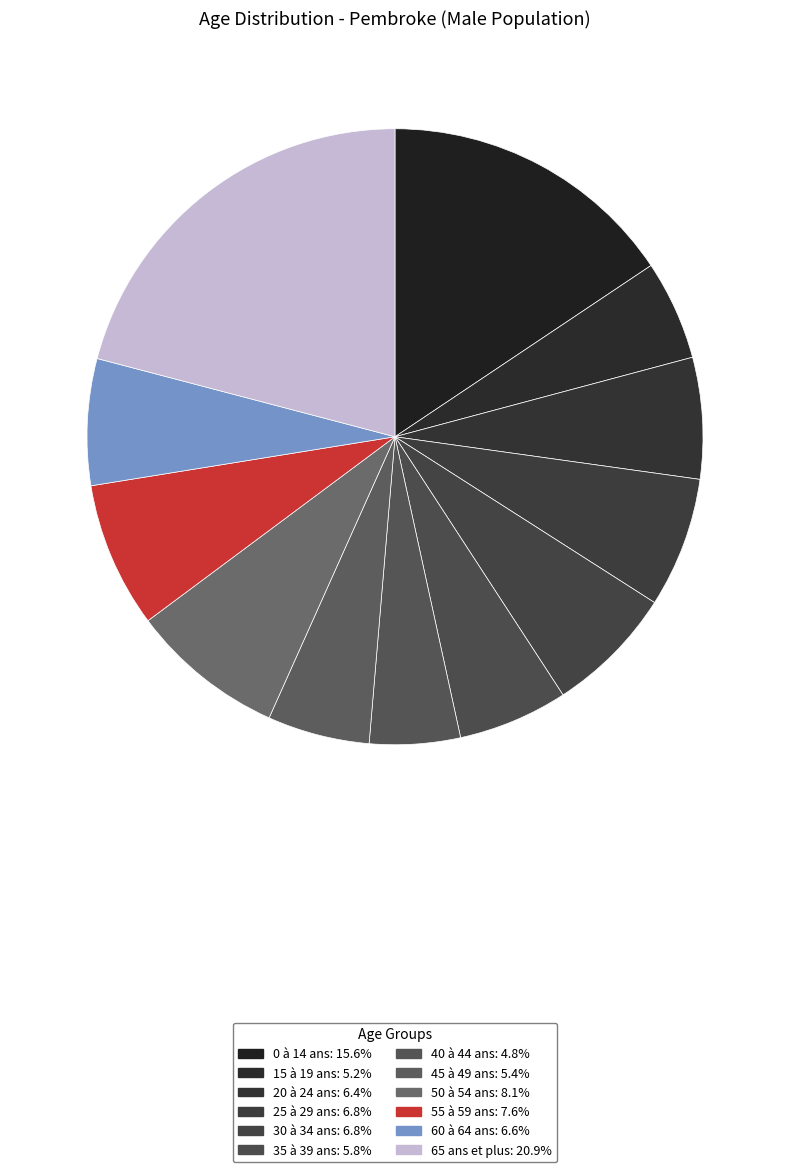

Which category has the biggest portion of the pie?

65 ans et plus